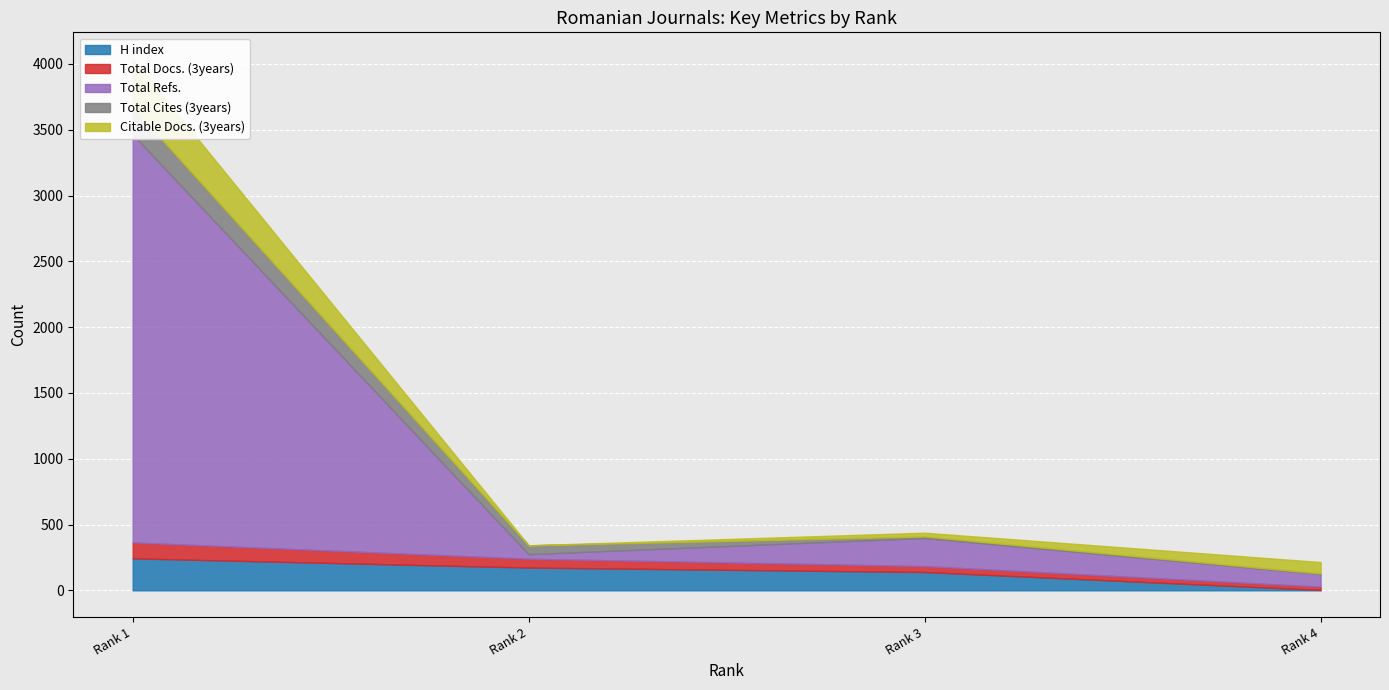

How many categories are shown in the chart?

4